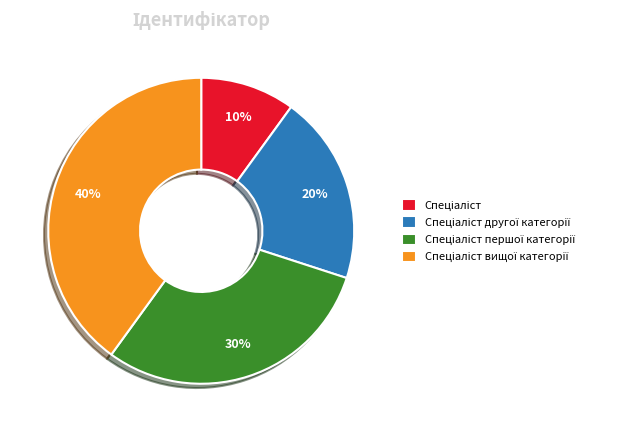

Is there a majority slice in this chart?

No